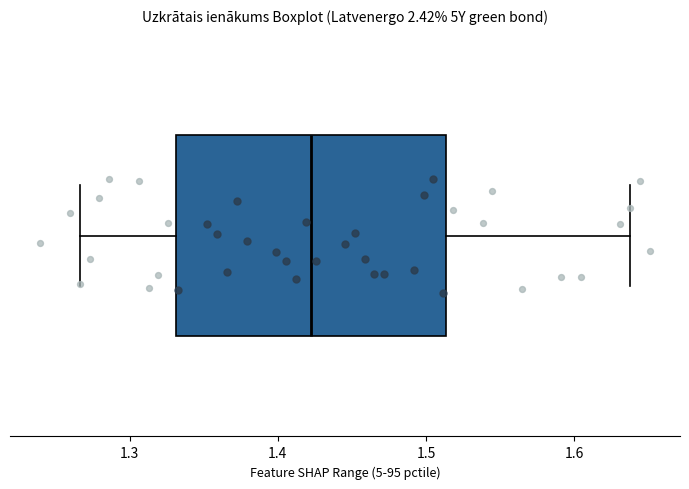

Where is the left edge of the box on the x-axis? The values are not printed on the chart, so give them approximately, as read against the axis.

1.33